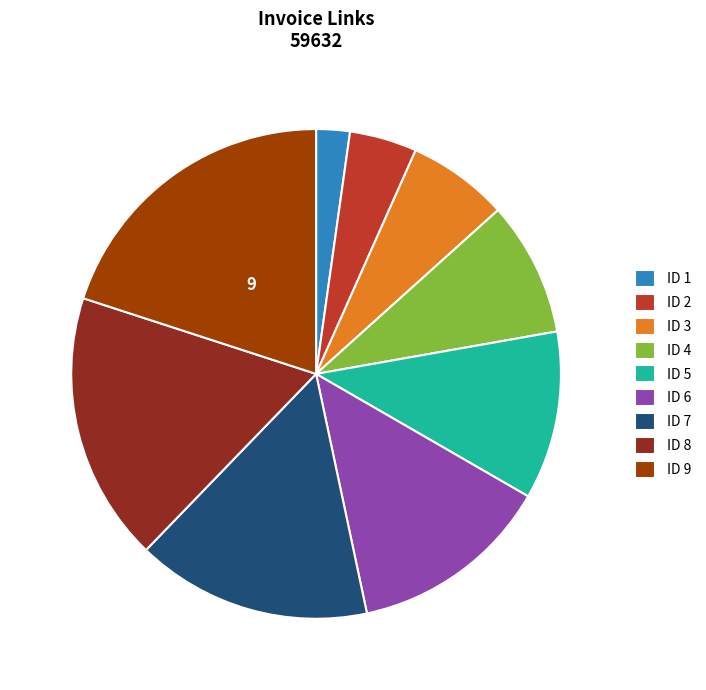

Does any single category account for the majority?

No